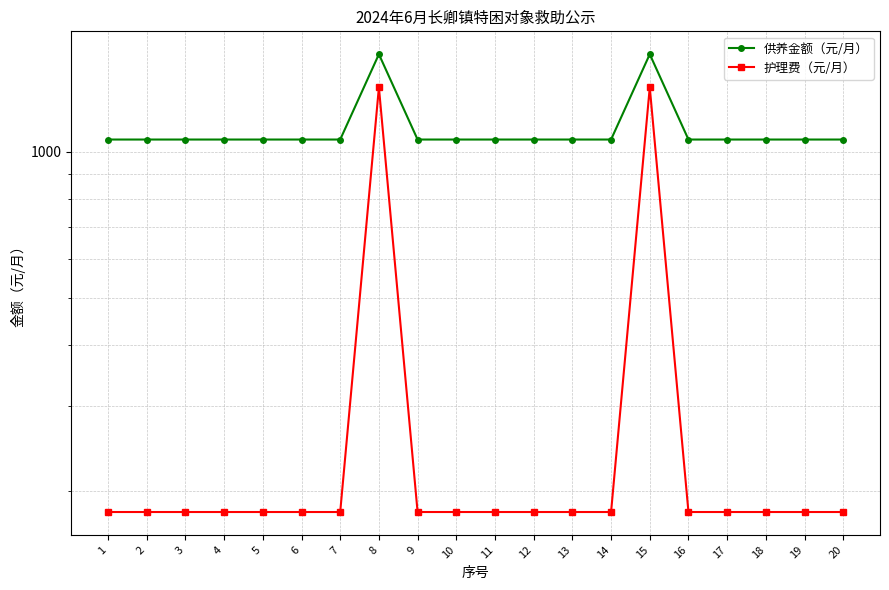

What are all the series names shown in the legend?

供养金额（元/月）, 护理费（元/月）